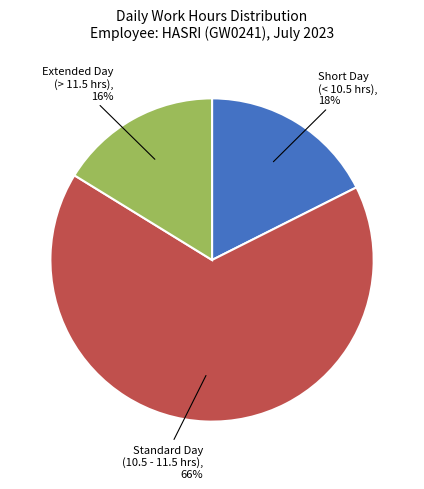

To the nearest percent, what is the difference between the largest and smallest slice percentages?

50%